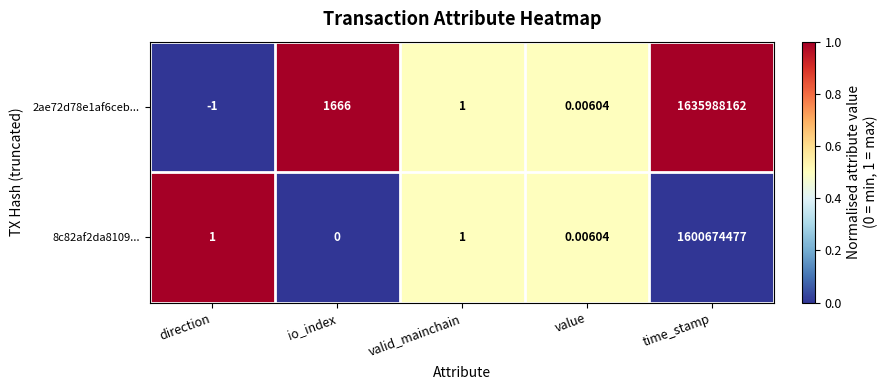

At which category is the sum across all series the highest?

time_stamp